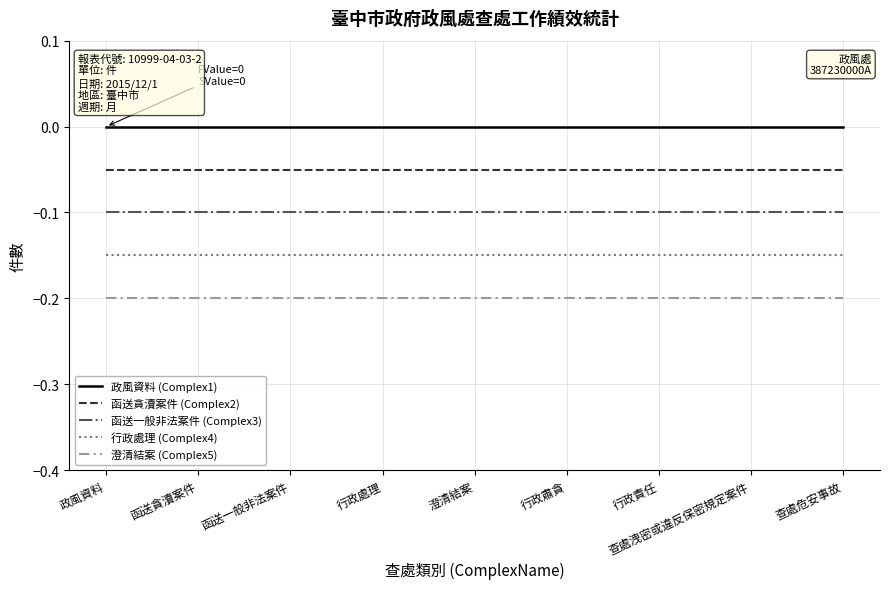

What are all the series names shown in the legend?

政風資料 (Complex1), 函送貪瀆案件 (Complex2), 函送一般非法案件 (Complex3), 行政處理 (Complex4), 澄清結案 (Complex5)